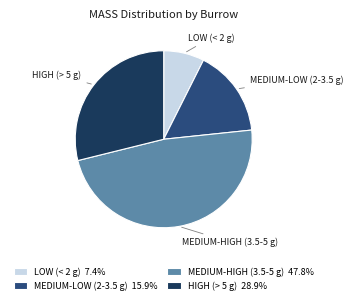

Approximately how many times larger is the value at MEDIUM-LOW (2-3.5 g) 15.9% compared to HIGH (> 5 g) 28.9%?

0.6